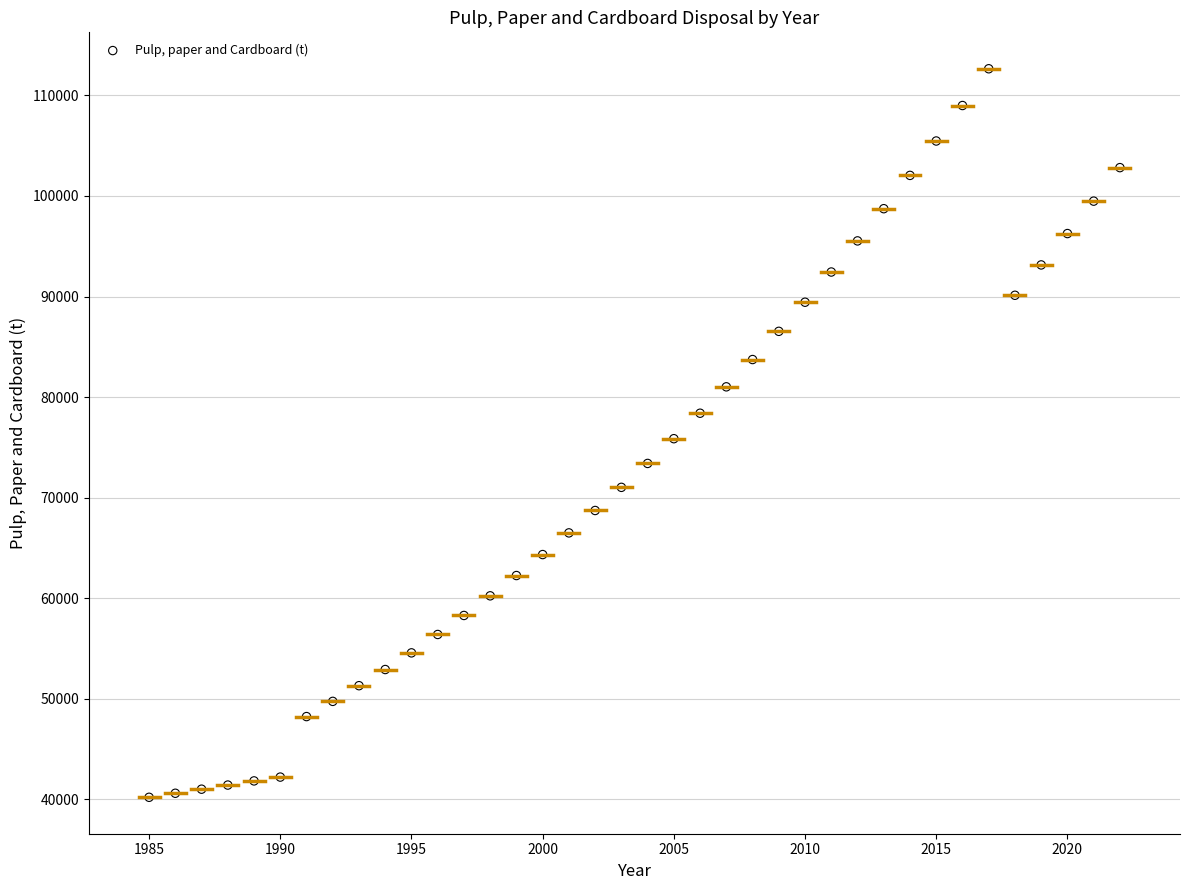

What is the range of X values (max minus min)?

37.0